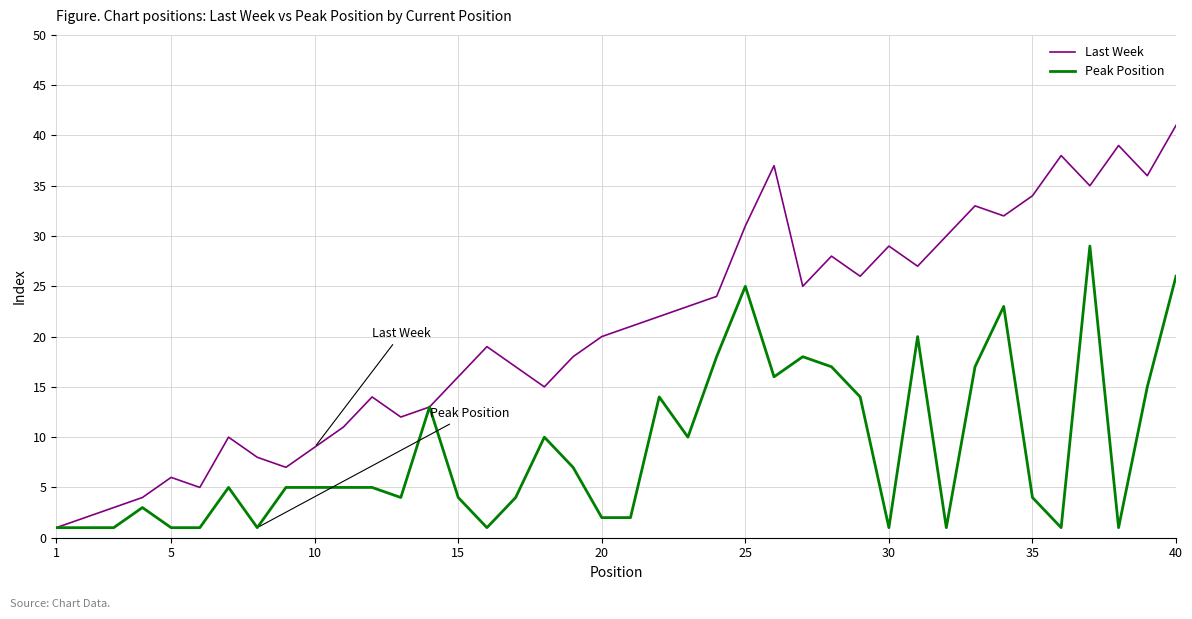

Which series has the largest total across all categories?

Last Week